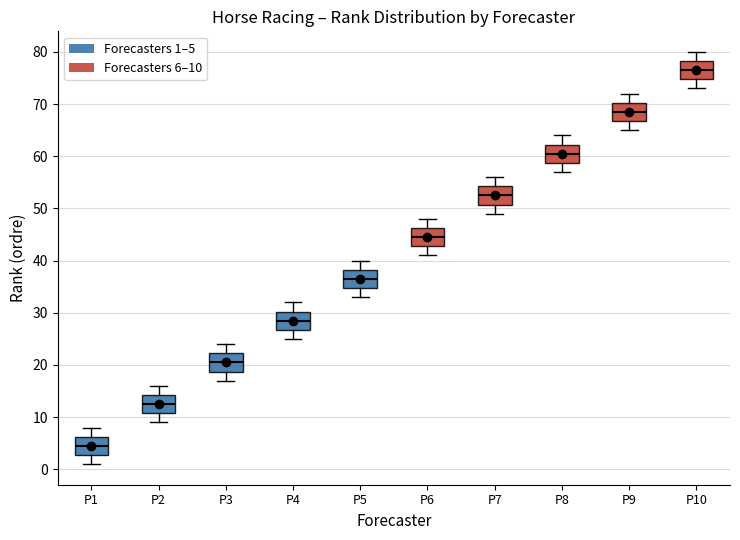

Where does the median line of the box for P5 sit on the y-axis? The values are not printed on the chart, so give them approximately, as read against the axis.

37